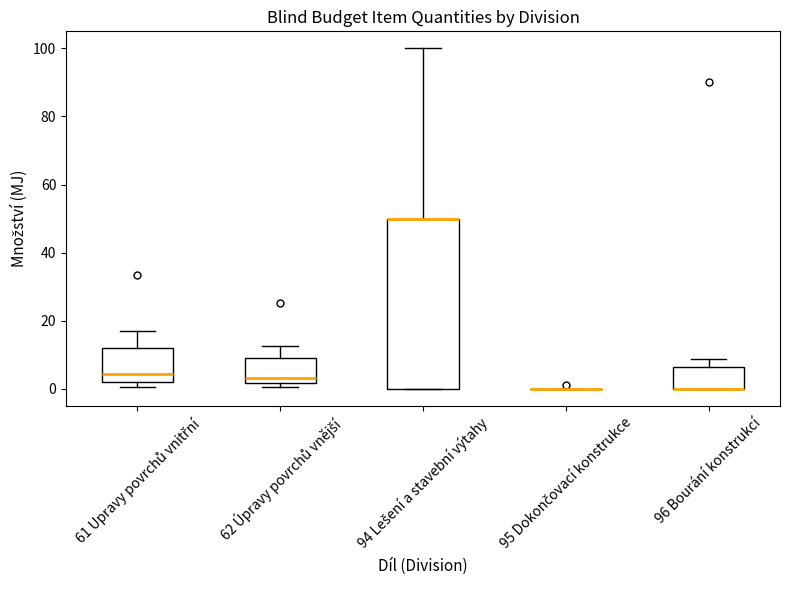

Which box is the tallest, from its lower edge to its upper edge?

94 Lešení a stavební výtahy